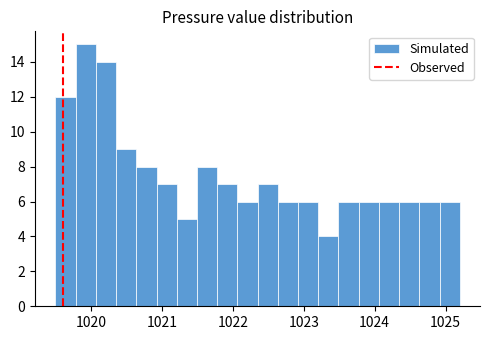

Read against the x-axis, roughly where is the centre of the tallest bar?

1019.9